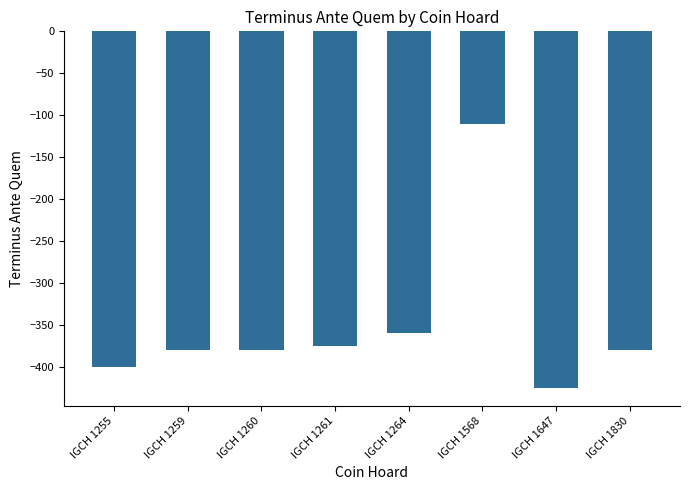

What is the change in value from IGCH 1260 to IGCH 1264?

+20